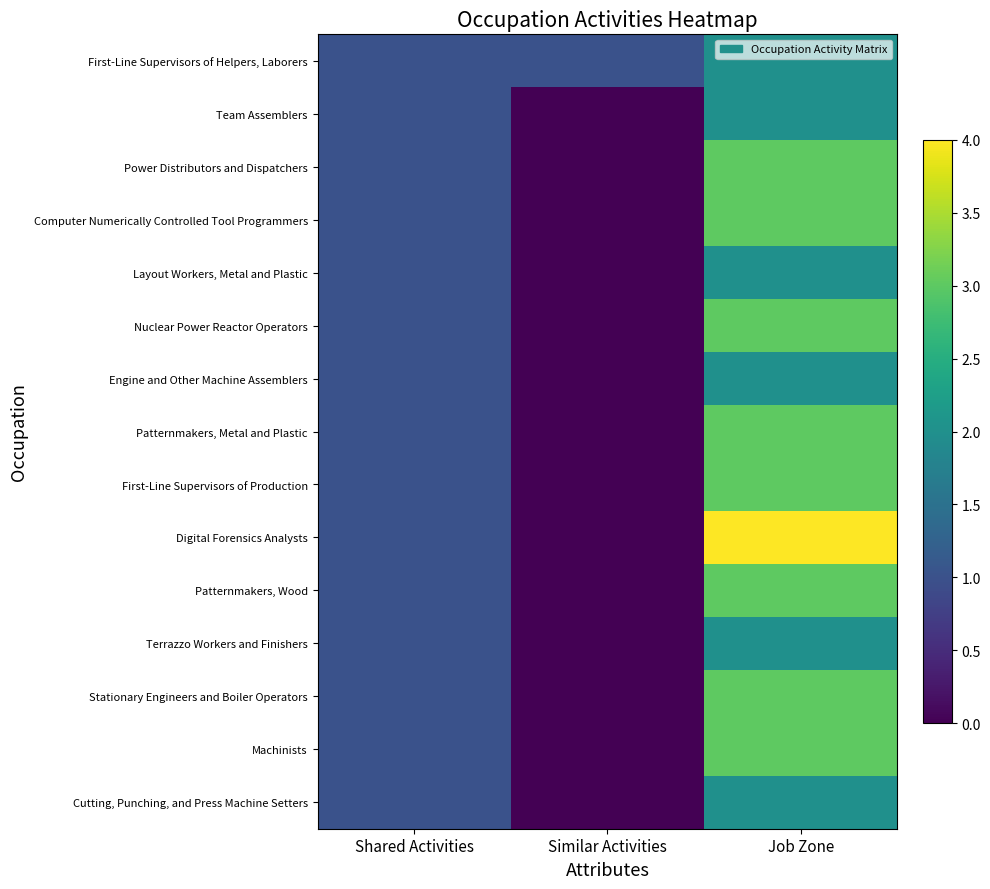

Reading left to right, list all the values displayed in this chart.

First-Line Supervisors of Helpers, Laborers: Shared Activities=1	Similar Activities=1	Job Zone=2
Team Assemblers: Shared Activities=1	Similar Activities=0	Job Zone=2
Power Distributors and Dispatchers: Shared Activities=1	Similar Activities=0	Job Zone=3
Computer Numerically Controlled Tool Programmers: Shared Activities=1	Similar Activities=0	Job Zone=3
Layout Workers, Metal and Plastic: Shared Activities=1	Similar Activities=0	Job Zone=2
Nuclear Power Reactor Operators: Shared Activities=1	Similar Activities=0	Job Zone=3
Engine and Other Machine Assemblers: Shared Activities=1	Similar Activities=0	Job Zone=2
Patternmakers, Metal and Plastic: Shared Activities=1	Similar Activities=0	Job Zone=3
First-Line Supervisors of Production: Shared Activities=1	Similar Activities=0	Job Zone=3
Digital Forensics Analysts: Shared Activities=1	Similar Activities=0	Job Zone=4
Patternmakers, Wood: Shared Activities=1	Similar Activities=0	Job Zone=3
Terrazzo Workers and Finishers: Shared Activities=1	Similar Activities=0	Job Zone=2
Stationary Engineers and Boiler Operators: Shared Activities=1	Similar Activities=0	Job Zone=3
Machinists: Shared Activities=1	Similar Activities=0	Job Zone=3
Cutting, Punching, and Press Machine Setters: Shared Activities=1	Similar Activities=0	Job Zone=2